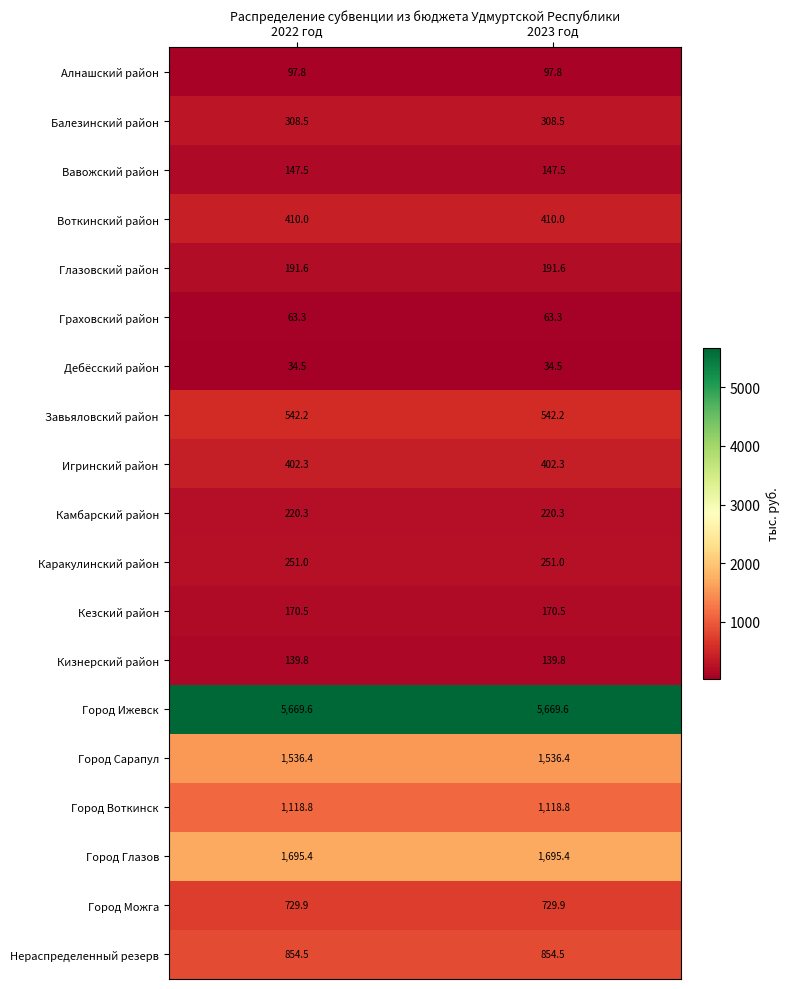

Which series has the largest total across all categories?

Город Ижевск